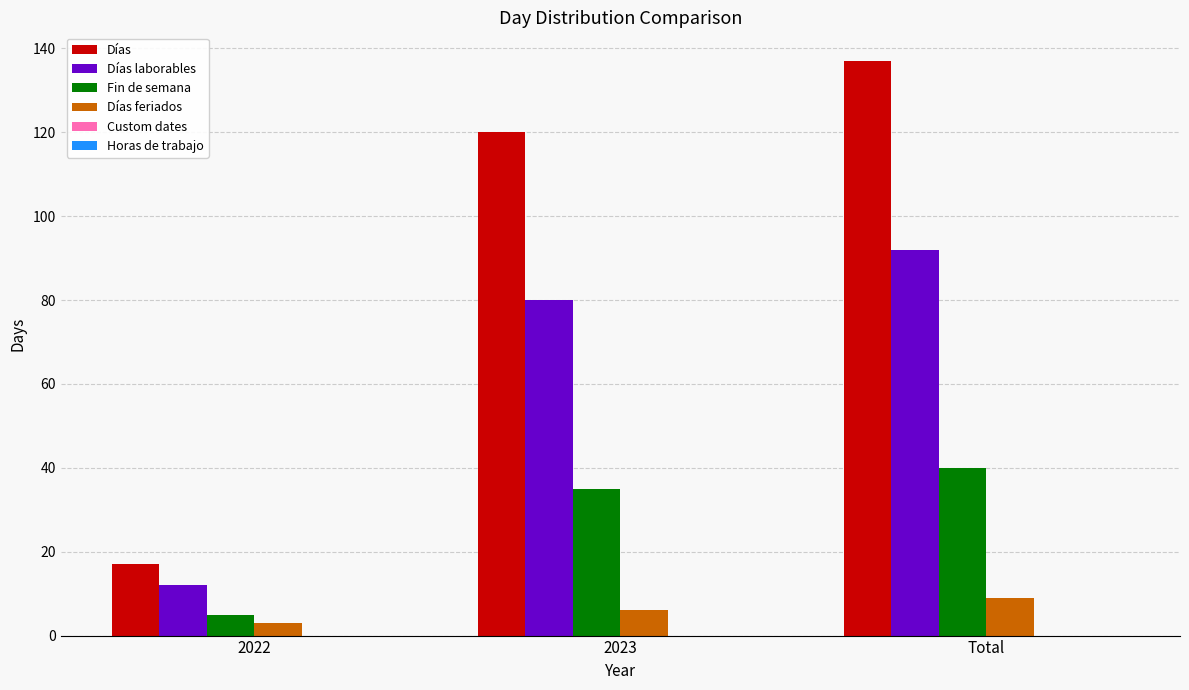

How many series are shown in this chart?

4